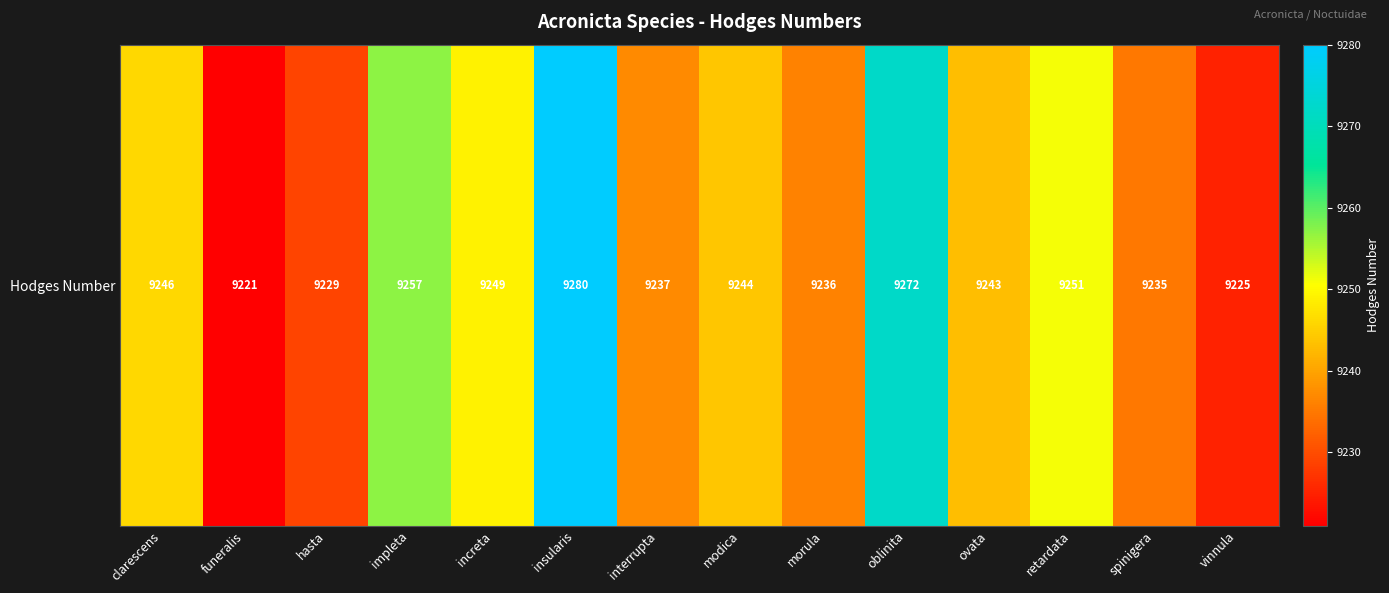

Read the value at vinnula, to the nearest 5.

9225